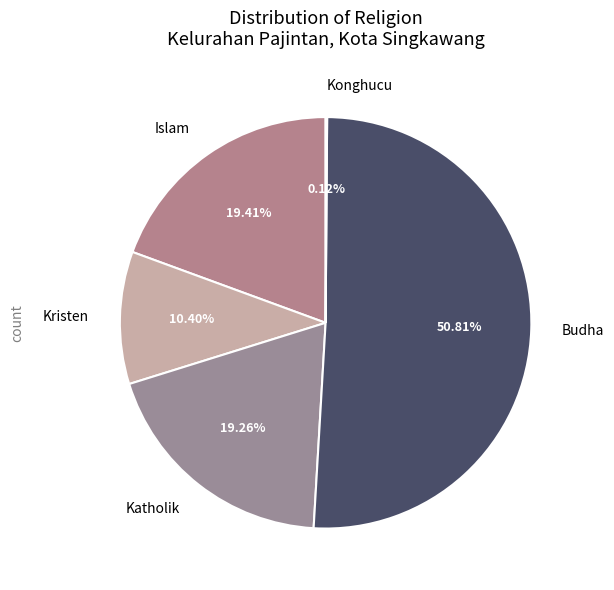

Approximately how many times larger is the value at Budha compared to Islam?

2.6